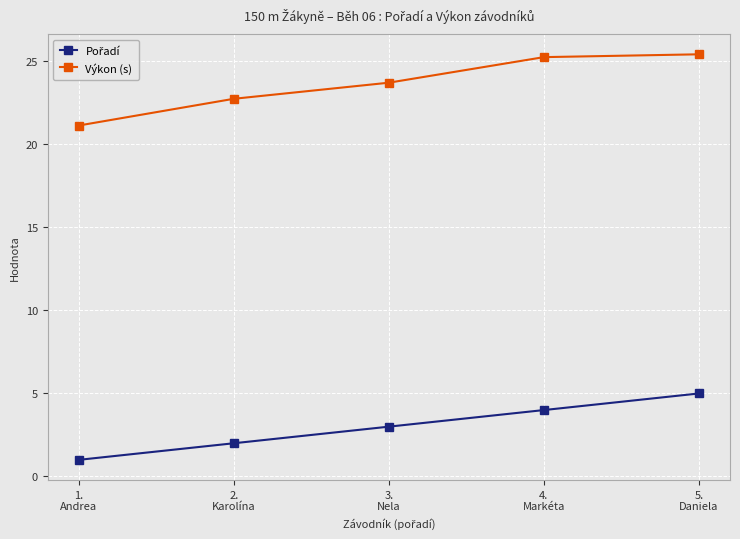

What is the average value of the Výkon (s) series?

23.7